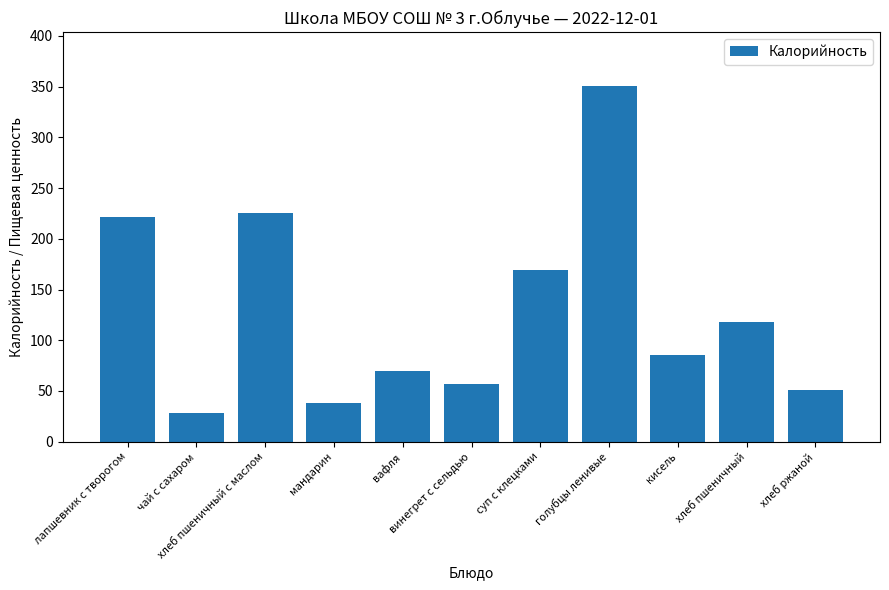

Reading left to right, what are all the values shown in this chart?

лапшевник с творогом=221	чай с сахаром=28	хлеб пшеничный с маслом=225	мандарин=38	вафля=70	винегрет с сельдью=57	суп с клецками=169	голубцы ленивые=351	кисель=85	хлеб пшеничный=118	хлеб ржаной=51